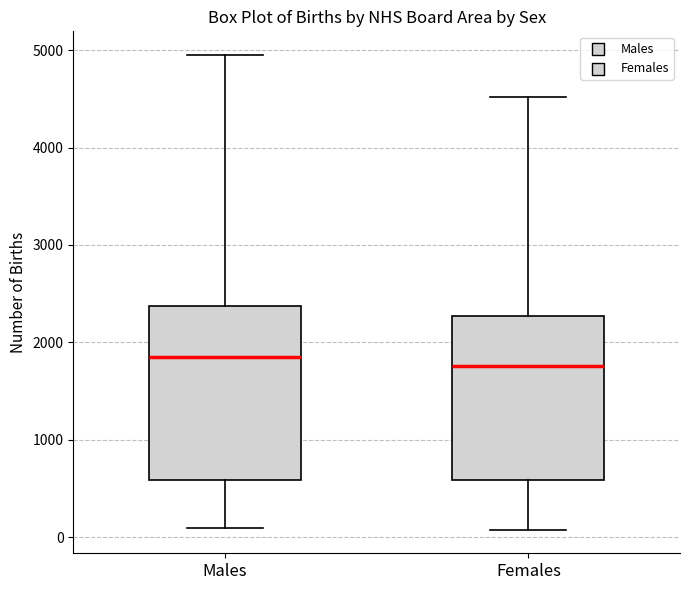

Comparing the boxes themselves (not the whiskers), which one is the tallest?

Males